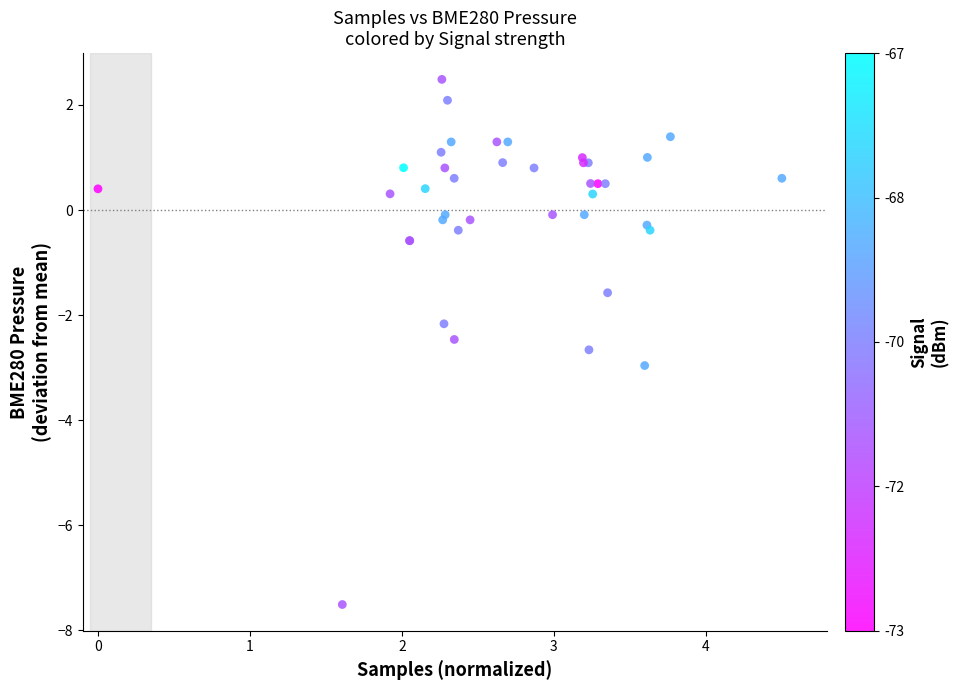

What Y value in the scatter plot is closest to -2?

-2.2